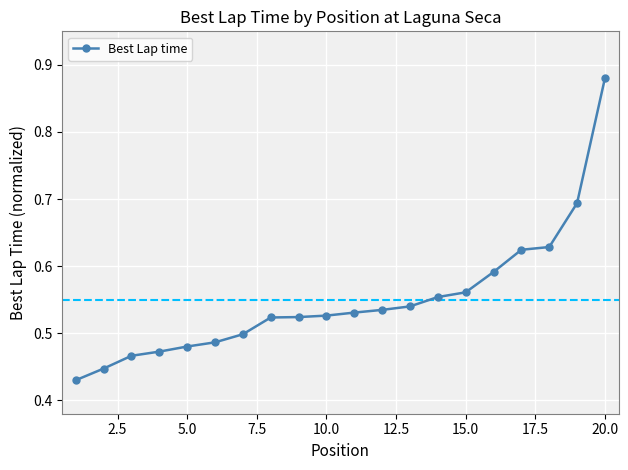

Count the values in the range 0 to 1.

20